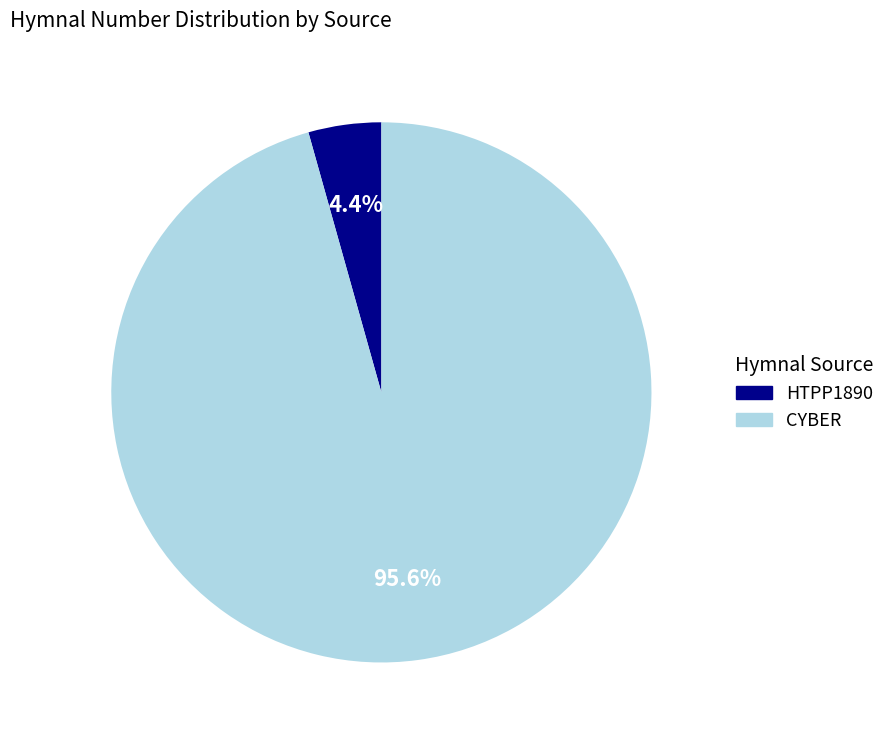

What is the largest slice in the pie chart?

CYBER